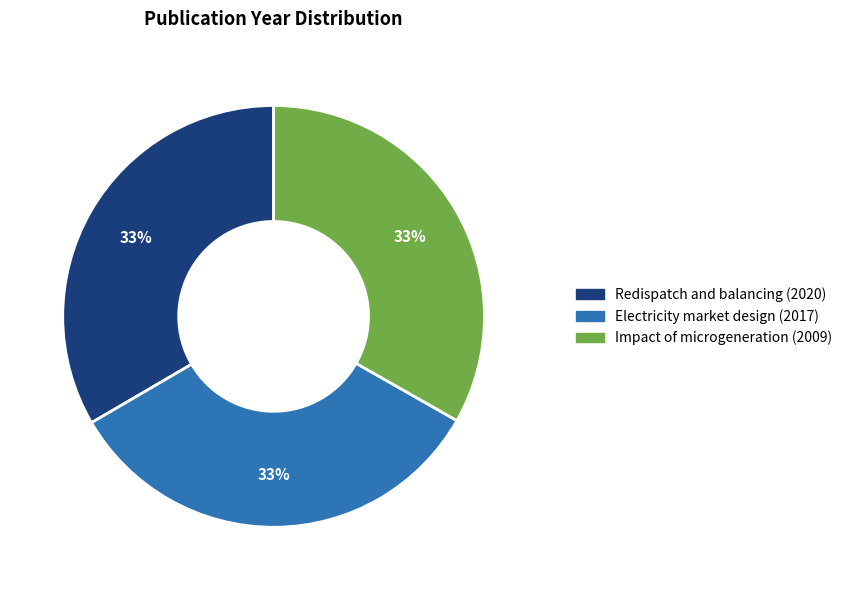

To the nearest percent, what is the average slice percentage?

33%